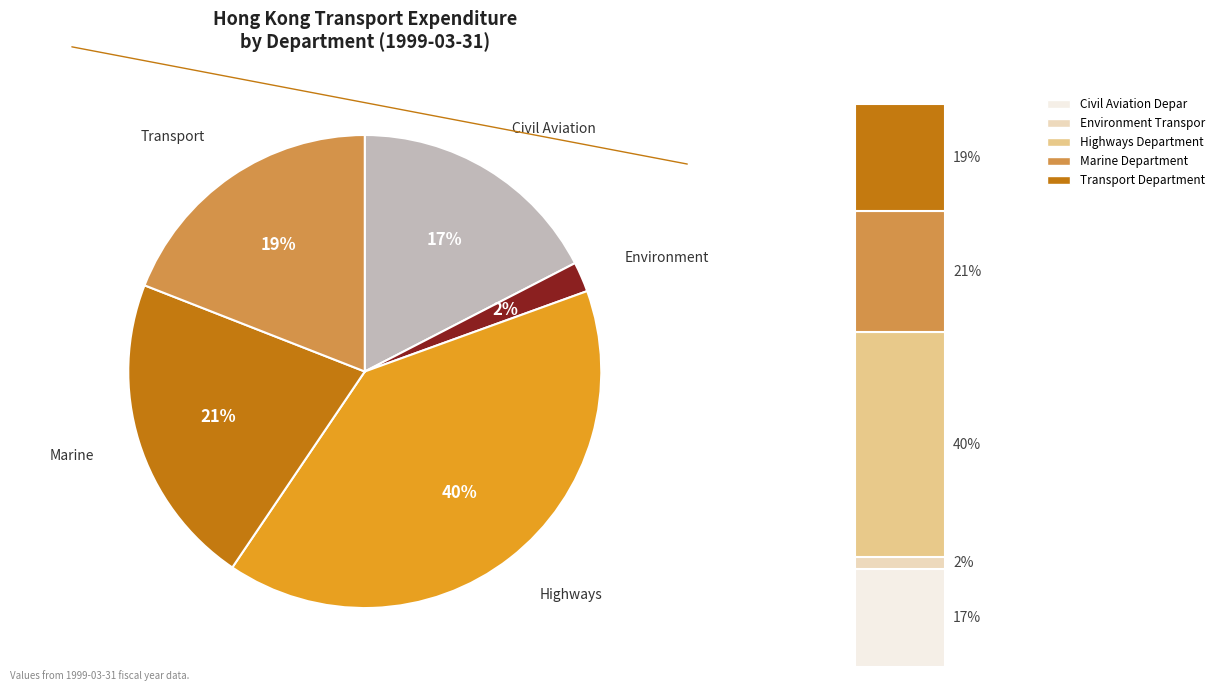

True or false: Civil Aviation Department accounts for 17% of the total.

True